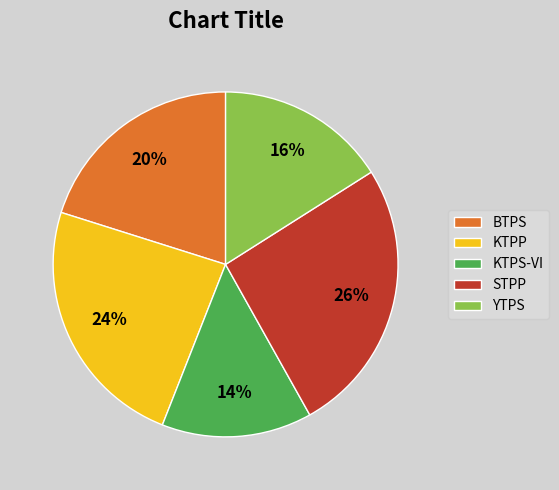

Which has a higher value, STPP or YTPS?

STPP